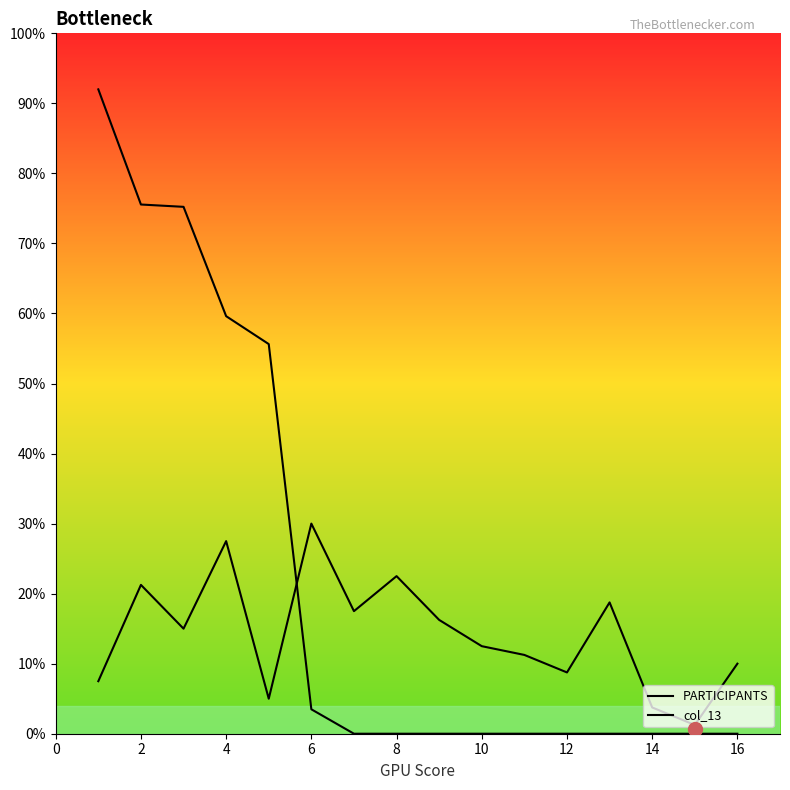

Does the chart have visible grid lines?

No